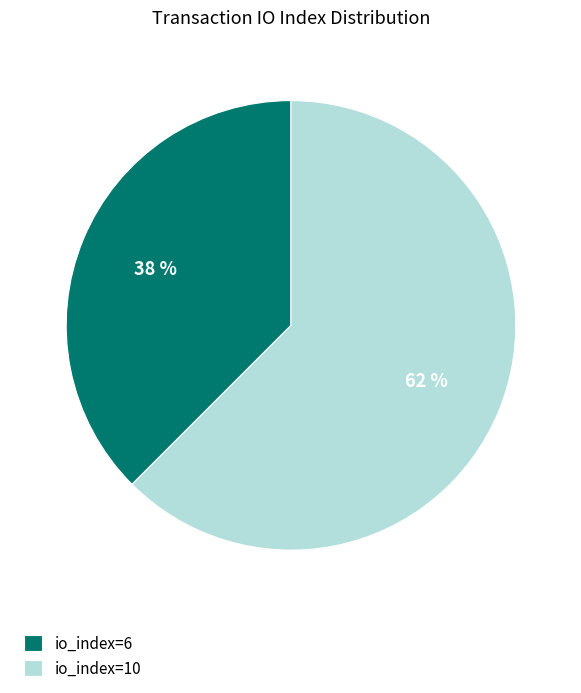

Count the number of slices in the pie.

2